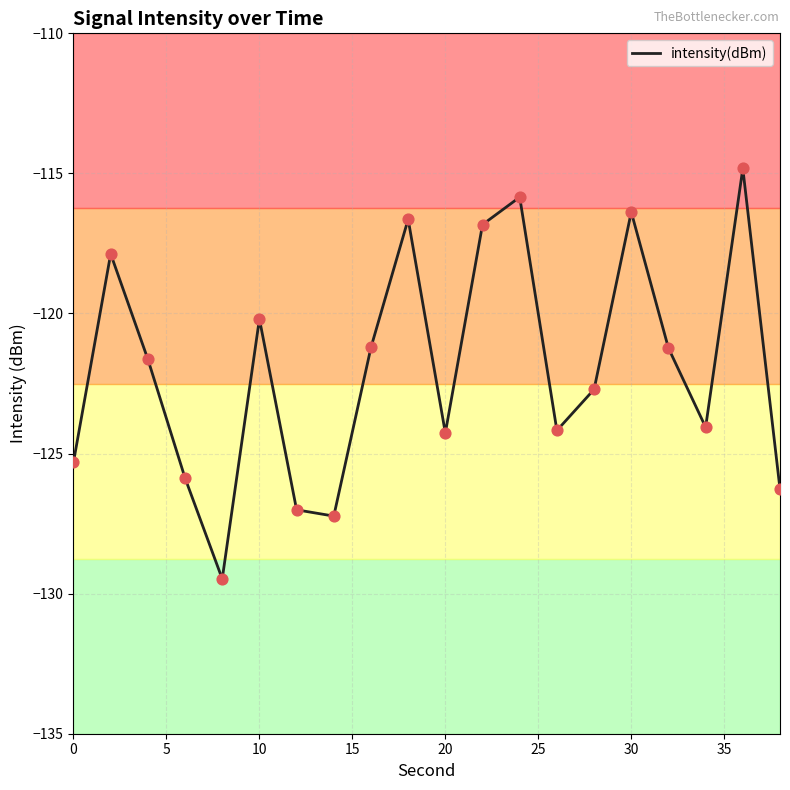

What is the maximum value shown in the chart?

-114.8